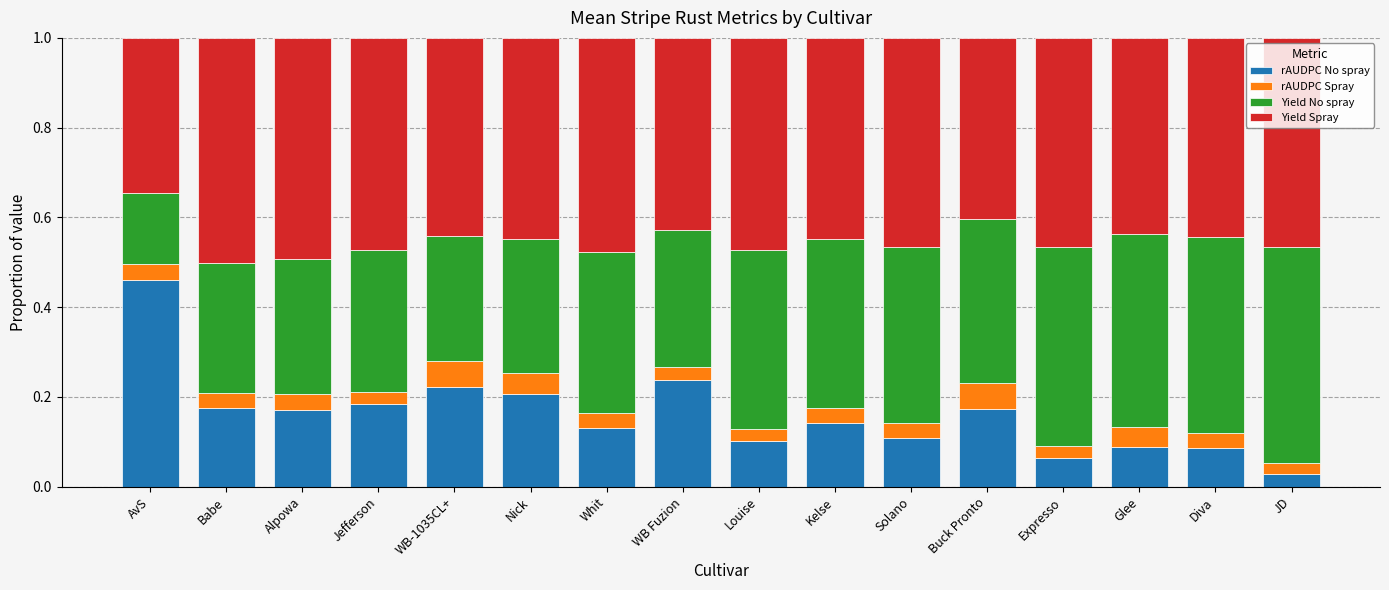

What is the total value across all series at AvS?

1.0